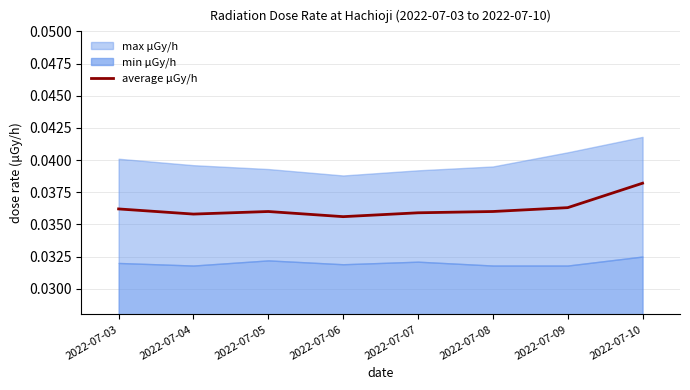

The average μGy/h series shows 0.1 at 2022-07-10. True or false?

False